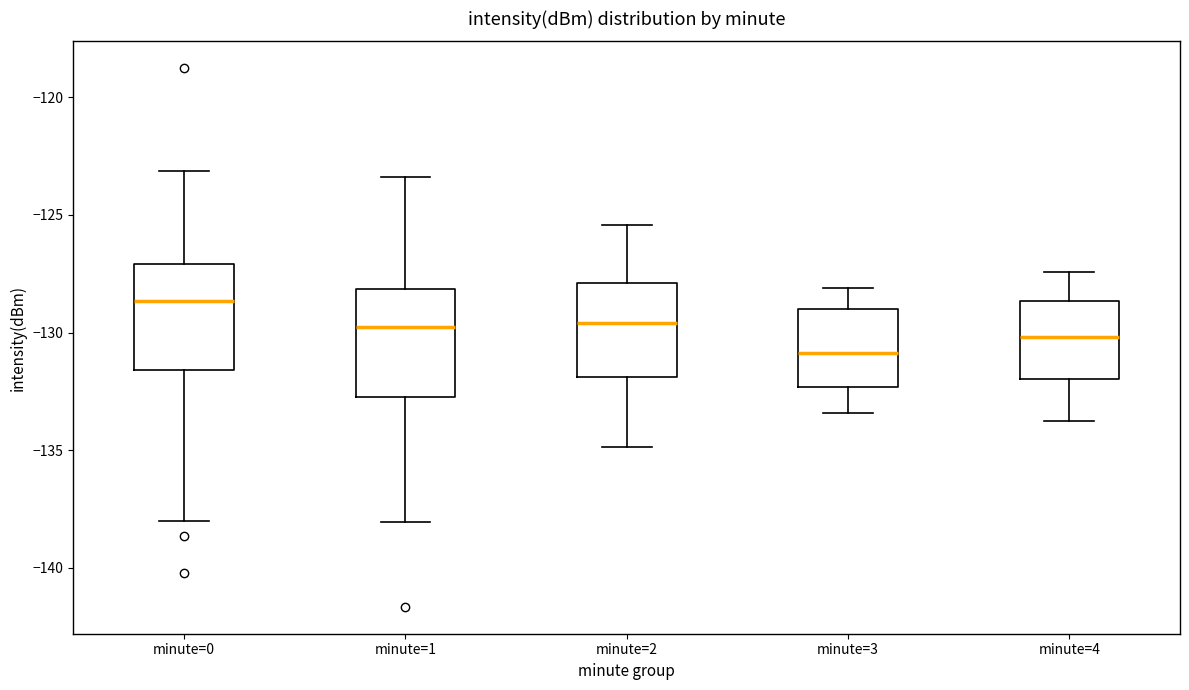

Reading left to right, transcribe this box plot: for each box, give where its median line is, the range the box spans, and where its two whiskers end, as read against the y-axis. The values are not printed on the chart, so give them approximately, as read against the axis.

minute=0: median -128.5, box -131.5 to -127.0, whiskers -138.0 to -123.0
minute=1: median -130.0, box -132.5 to -128.0, whiskers -138.0 to -123.5
minute=2: median -129.5, box -132.0 to -128.0, whiskers -135.0 to -125.5
minute=3: median -131.0, box -132.5 to -129.0, whiskers -133.5 to -128.0
minute=4: median -130.0, box -132.0 to -128.5, whiskers -134.0 to -127.5